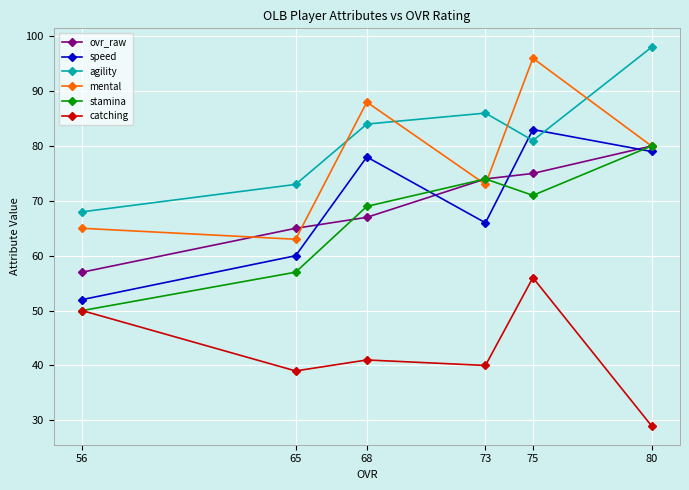

Reading left to right, transcribe all the data shown in this chart.

ovr_raw: 56=57	65=65	68=67	73=74	75=75	80=80
speed: 56=52	65=60	68=78	73=66	75=83	80=79
agility: 56=68	65=73	68=84	73=86	75=81	80=98
mental: 56=65	65=63	68=88	73=73	75=96	80=80
stamina: 56=50	65=57	68=69	73=74	75=71	80=80
catching: 56=50	65=39	68=41	73=40	75=56	80=29